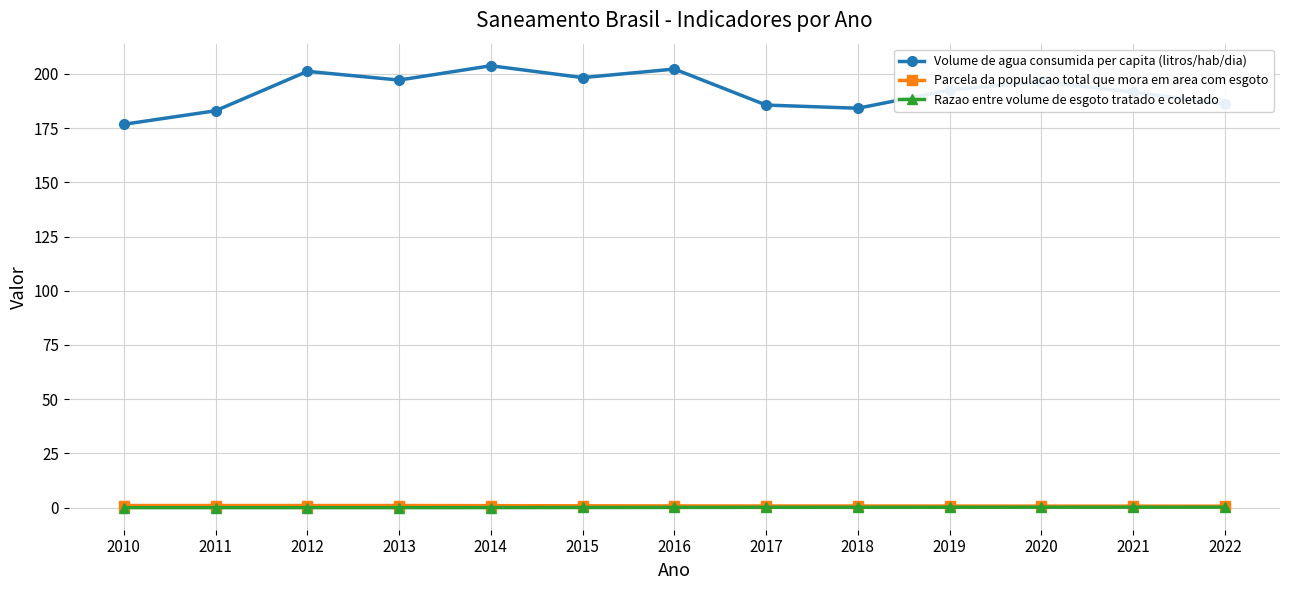

In Volume de agua consumida per capita (litros/hab/dia), how many points are lower than both neighbors (excluding endpoints)?

3